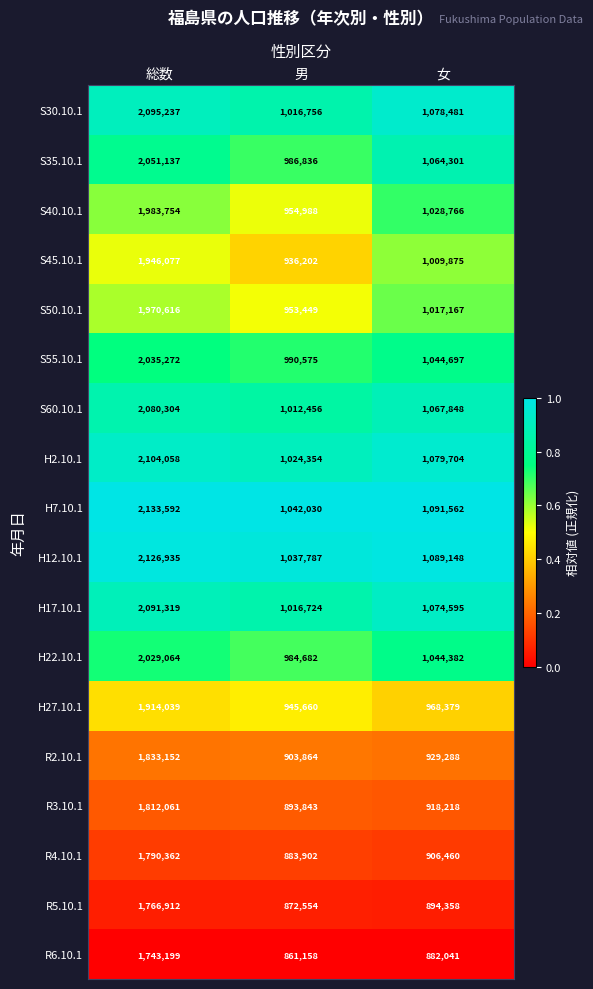

At which label does R3.10.1 first exceed 918218?

総数